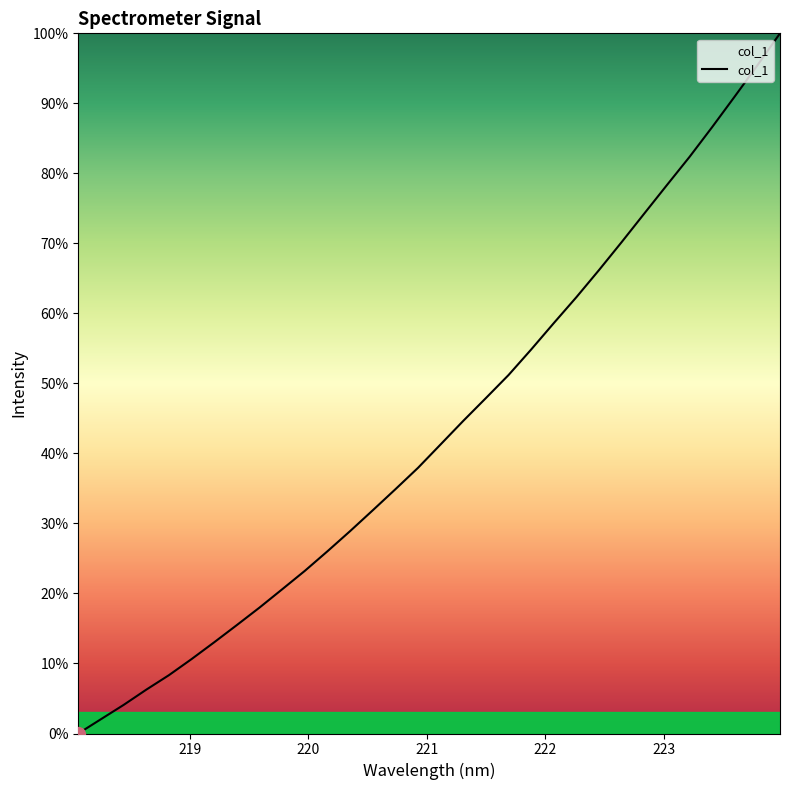

What is the difference between the maximum and minimum values?

100.0